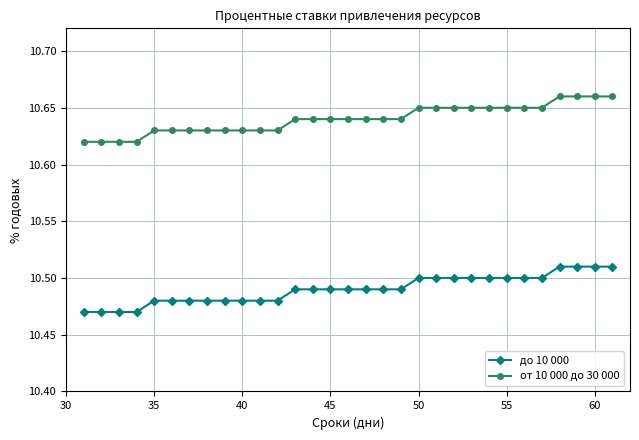

Does the chart have visible grid lines?

Yes